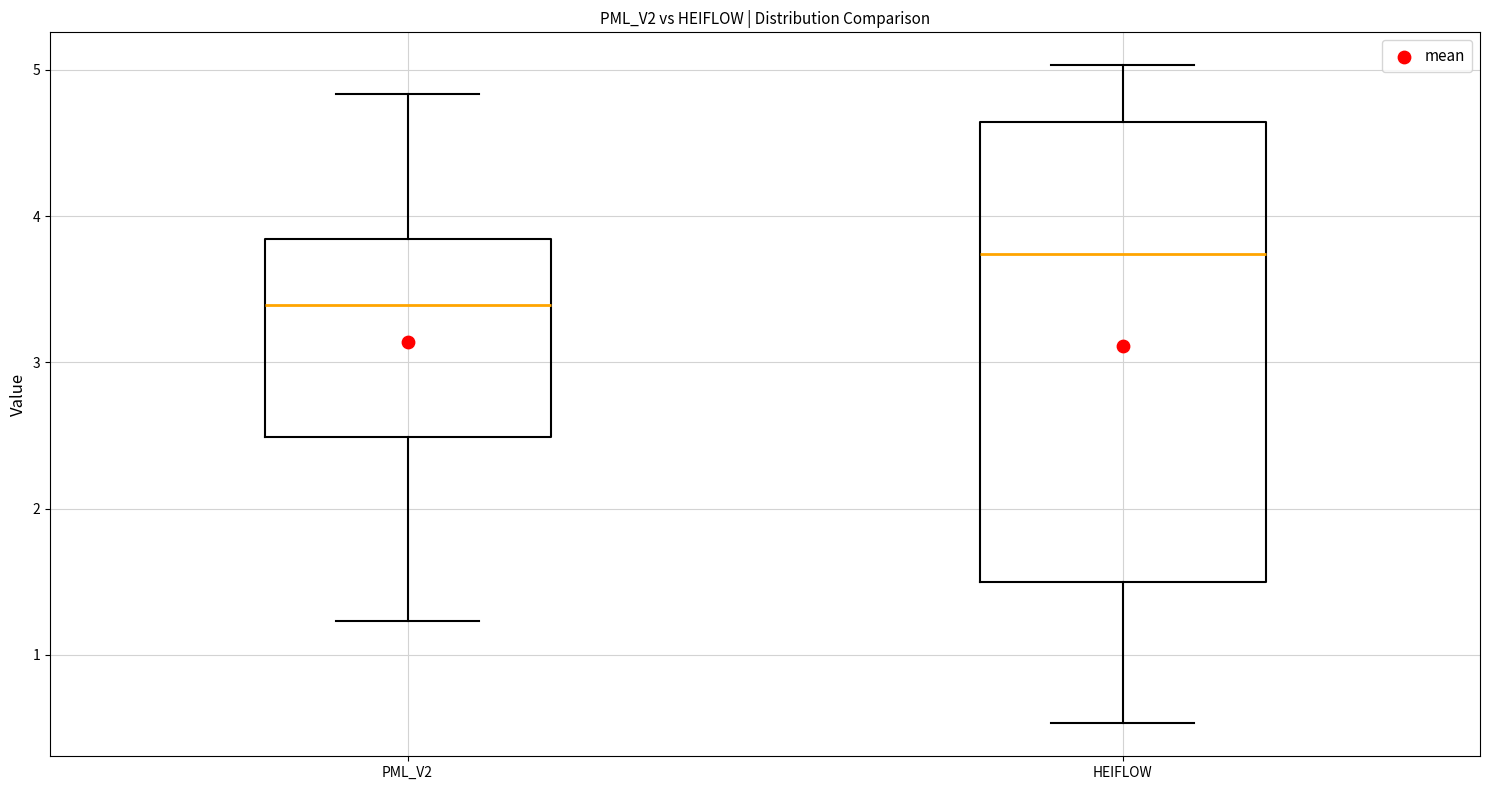

Comparing the boxes themselves (not the whiskers), which one is the tallest?

HEIFLOW